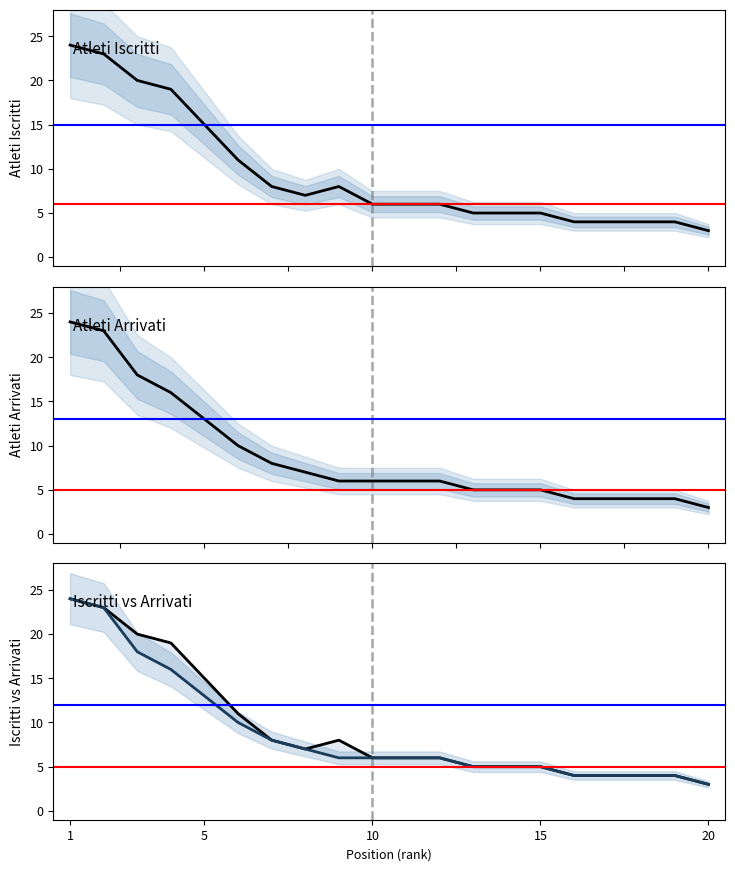

Rank the series by their average value, from lowest to highest.

Atleti Arrivati, Atleti Iscritti